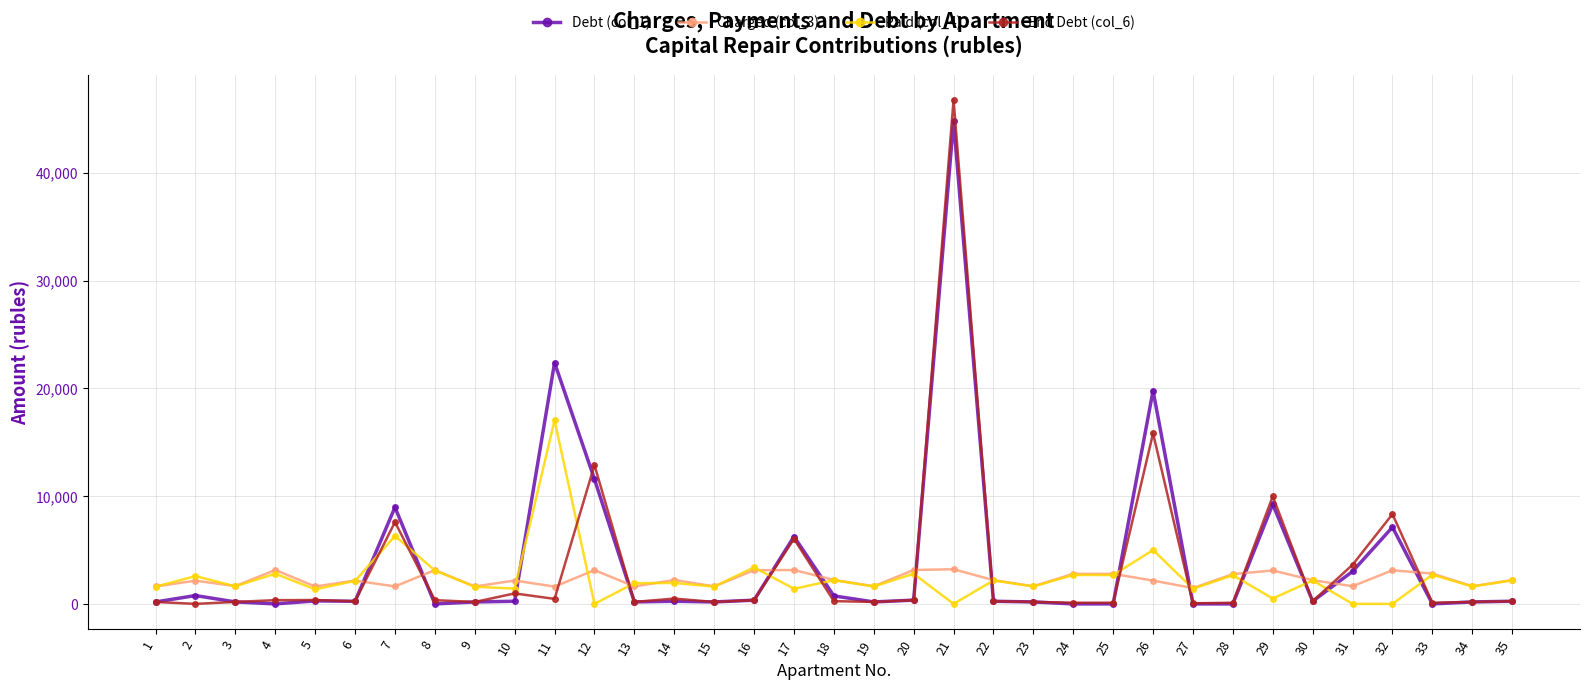

The value of Charged (col_3) at 4 is 3148.5. True or false?

True